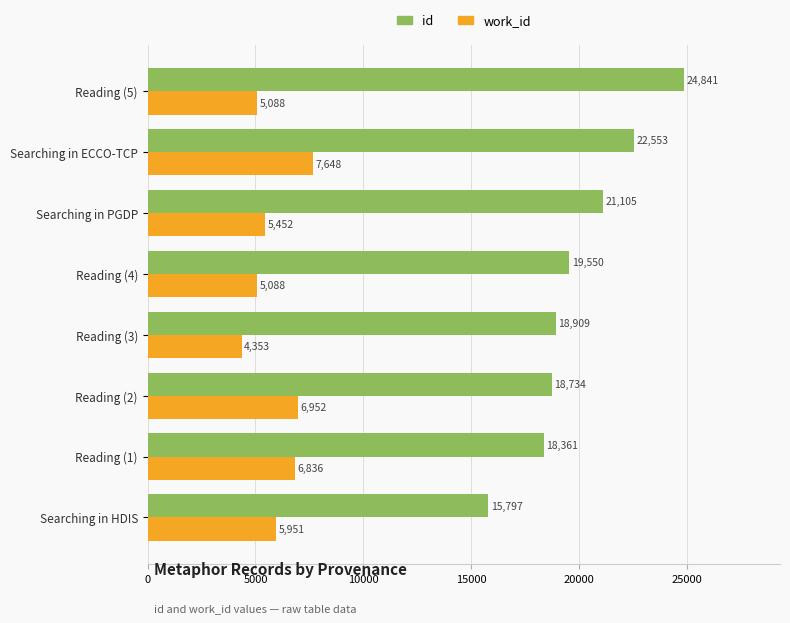

Is it true that work_id equals 10459 at Searching in HDIS?

False